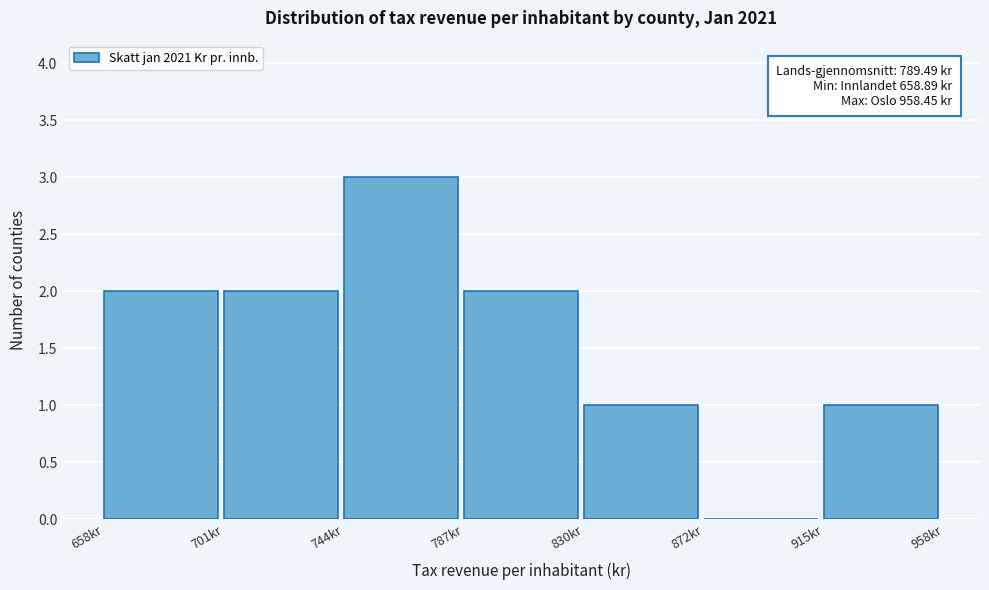

Over which range of the x-axis is the bar tallest?

745 to 785